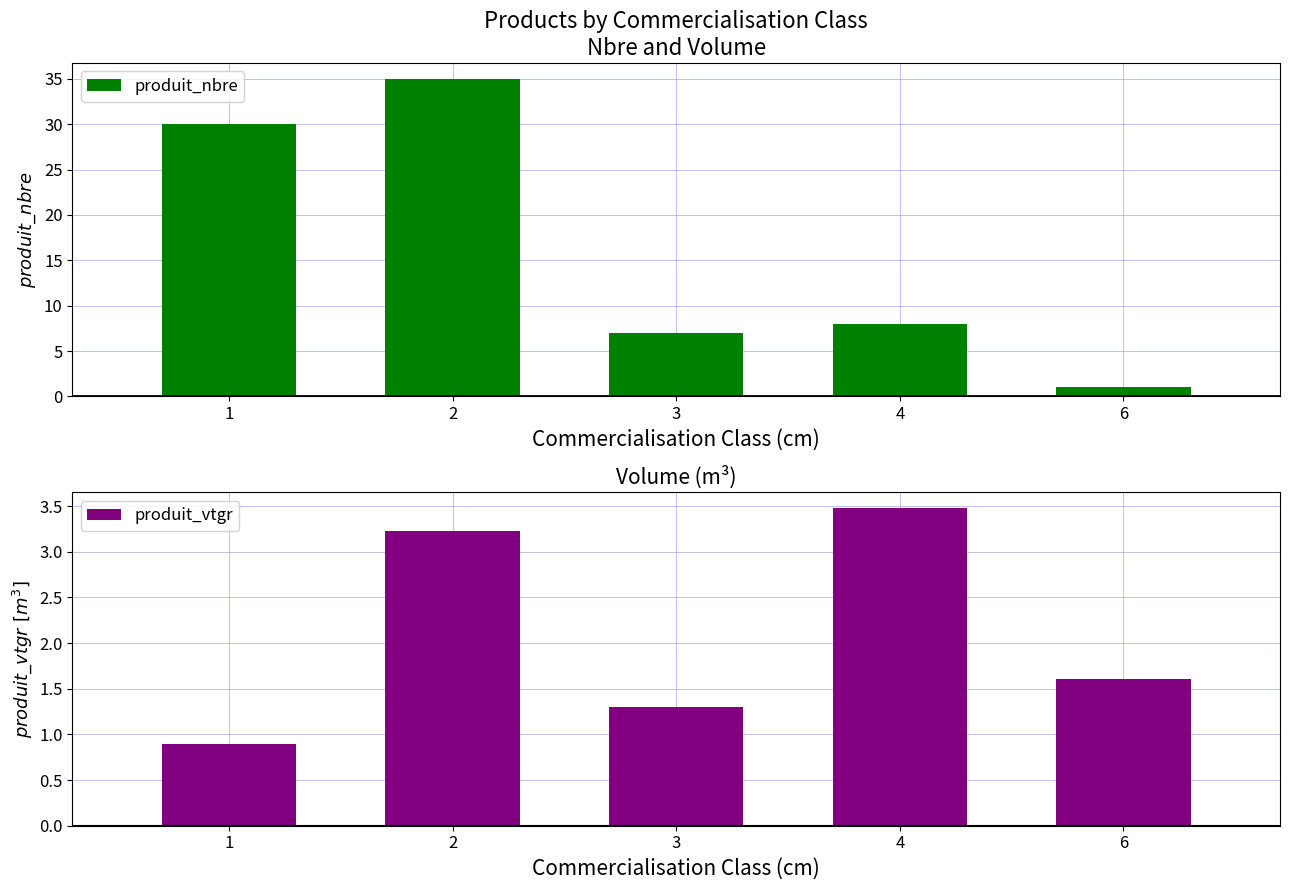

How many values in the produit_vtgr series exceed 1?

4